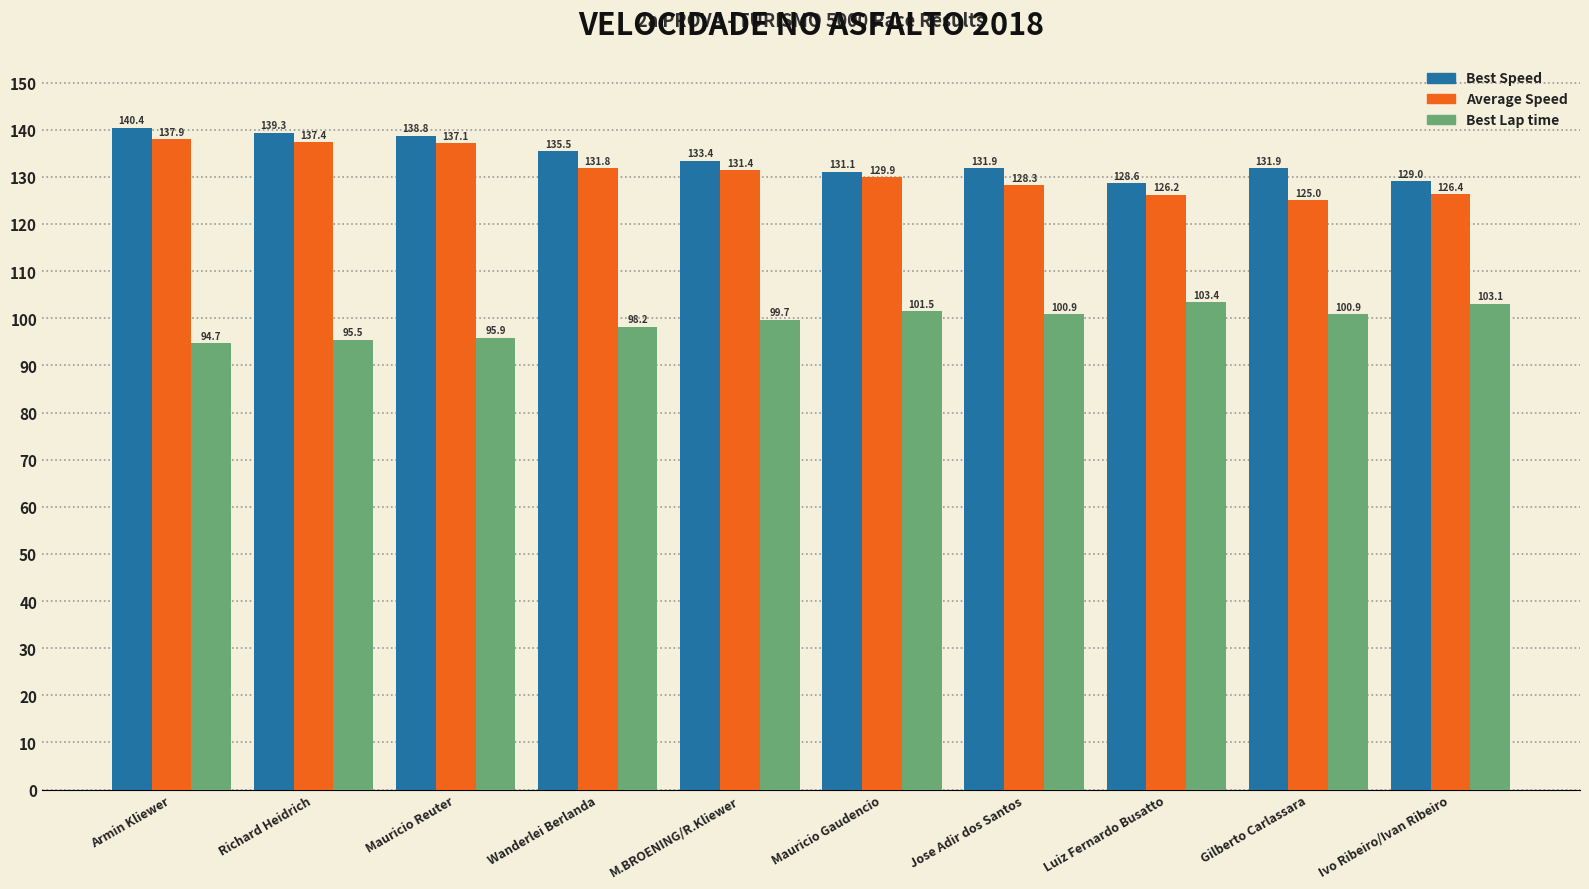

Which series has the widest spread of values?

Average Speed